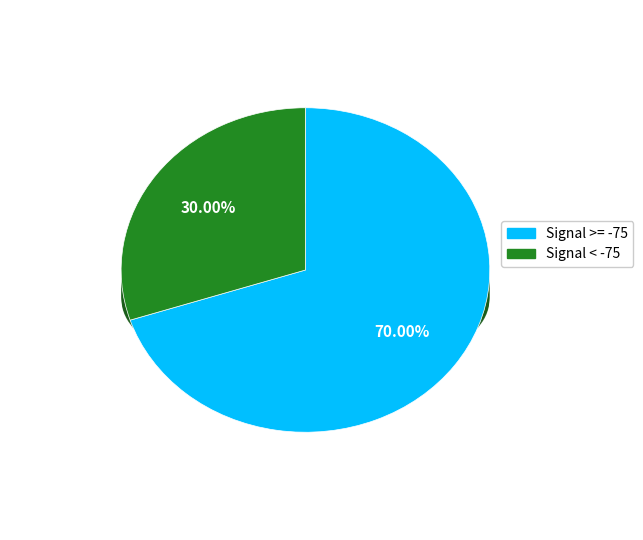

Is 26 the majority of the pie?

No